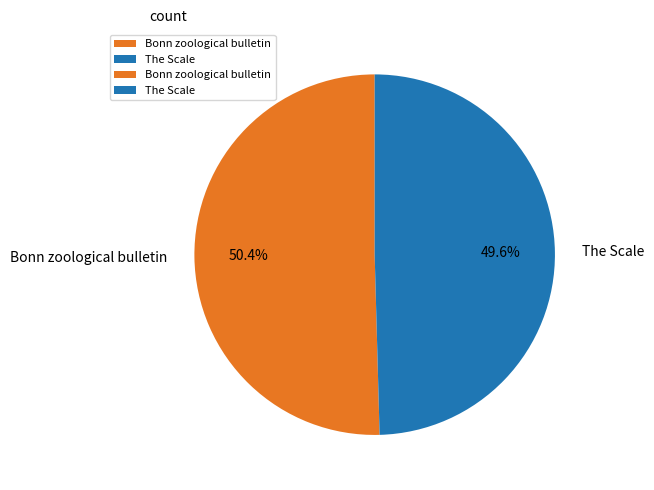

Combined, what portion of the pie is The Scale and Bonn zoological bulletin?

100.0%